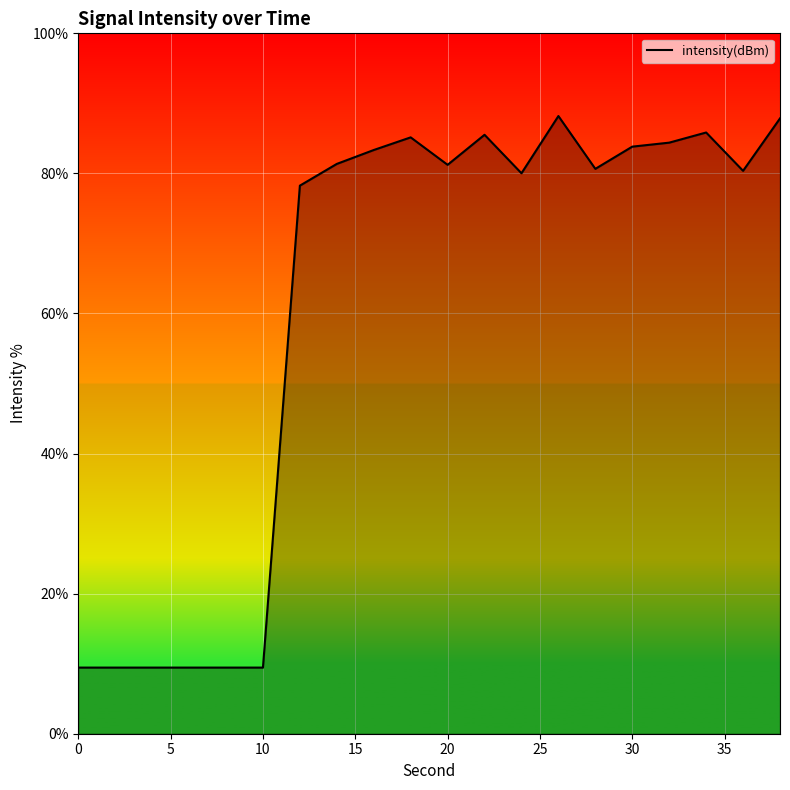

How many lines are shown in the chart?

1